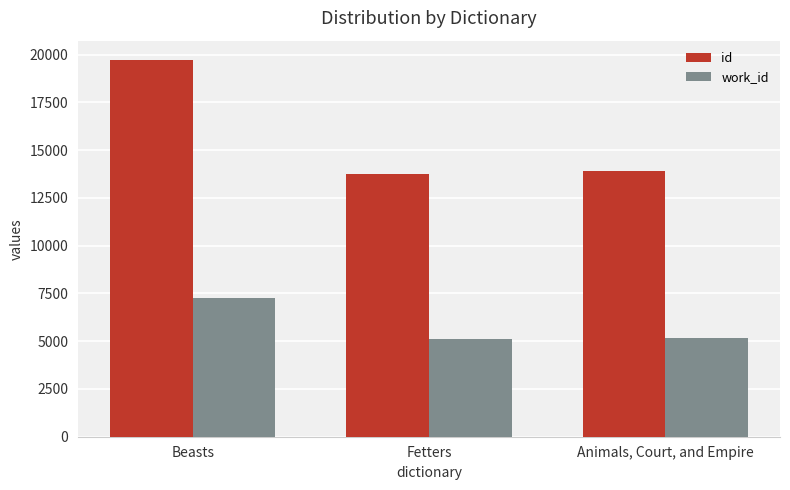

How many values in the id series are below 13915?

1